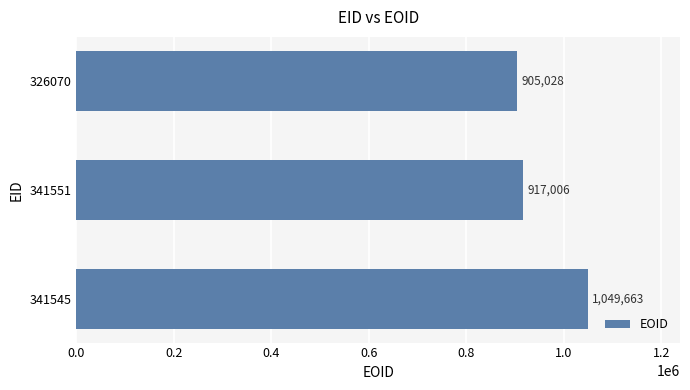

Which label corresponds to the largest value in the chart?

341545